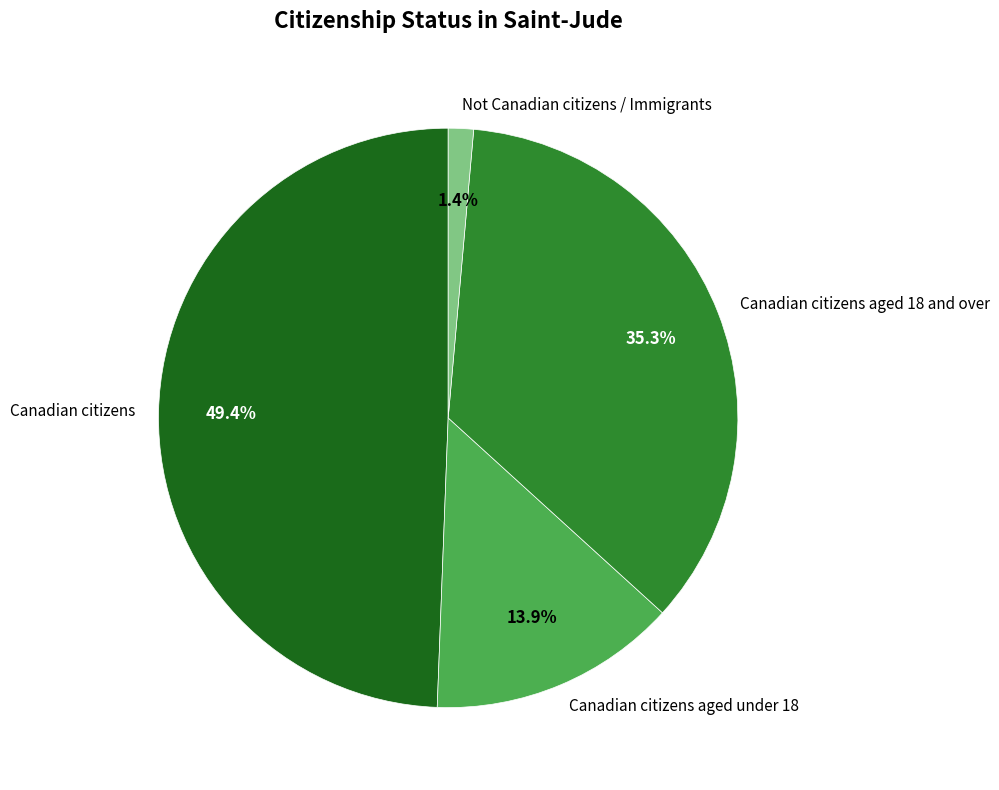

Does Canadian citizens account for over 50% of the chart?

No